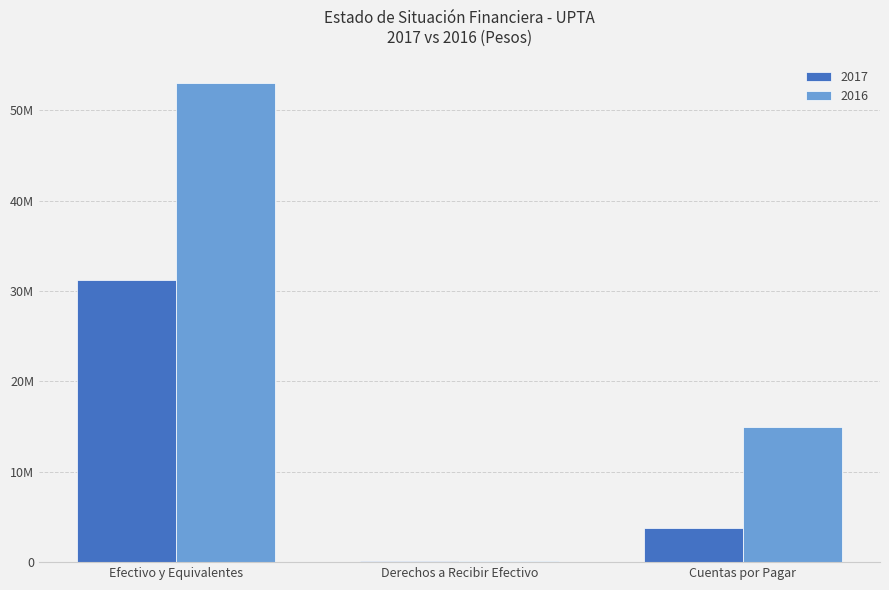

What are all the series names shown in the legend?

2017, 2016